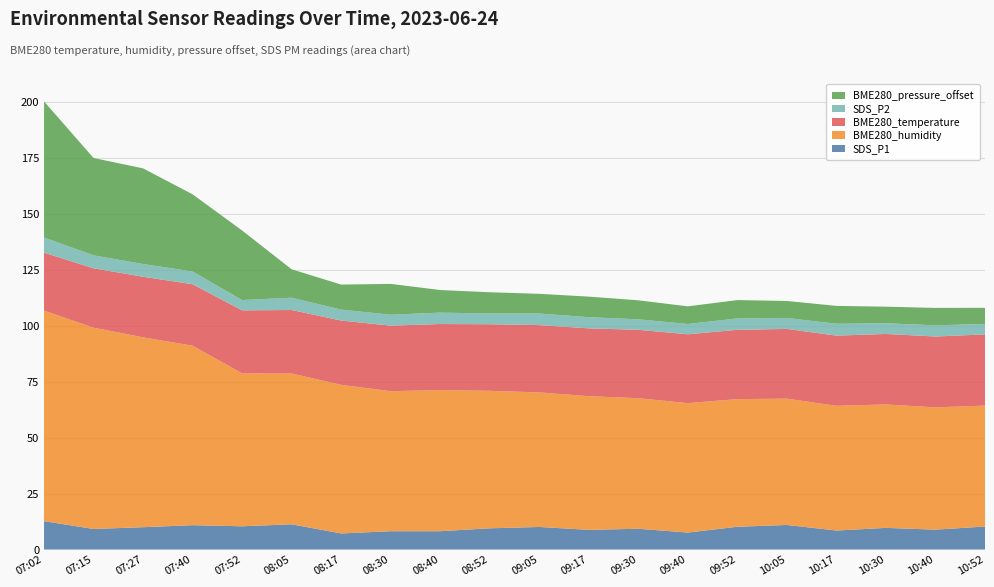

Reading left to right, what are all the values shown in this chart?

SDS_P1: 07:02=12.7	07:15=9.2	07:27=10.0	07:40=10.9	07:52=10.4	08:05=11.3	08:17=7.2	08:30=8.2	08:40=8.2	08:52=9.5	09:05=10.1	09:17=8.8	09:30=9.3	09:40=7.6	09:52=10.2	10:05=11.0	10:17=8.5	10:30=9.7	10:40=8.9	10:52=10.3
BME280_humidity: 07:02=94.2	07:15=90.0	07:27=84.9	07:40=80.3	07:52=68.4	08:05=67.5	08:17=66.5	08:30=62.6	08:40=63.1	08:52=61.5	09:05=60.2	09:17=59.8	09:30=58.4	09:40=57.9	09:52=57.1	10:05=56.5	10:17=55.8	10:30=55.2	10:40=54.7	10:52=54.1
BME280_temperature: 07:02=25.9	07:15=26.6	07:27=27.1	07:40=27.5	07:52=28.2	08:05=28.4	08:17=28.8	08:30=29.3	08:40=29.5	08:52=29.8	09:05=30.1	09:17=30.4	09:30=30.6	09:40=30.8	09:52=31.0	10:05=31.2	10:17=31.4	10:30=31.6	10:40=31.7	10:52=31.9
SDS_P2: 07:02=6.8	07:15=5.8	07:27=5.7	07:40=5.7	07:52=4.6	08:05=5.5	08:17=4.9	08:30=4.9	08:40=5.1	08:52=4.8	09:05=5.2	09:17=5.0	09:30=4.7	09:40=4.6	09:52=5.1	10:05=4.9	10:17=5.3	10:30=4.8	10:40=5.0	10:52=4.7
BME280_pressure_offset: 07:02=60.9	07:15=43.5	07:27=42.8	07:40=34.5	07:52=31.1	08:05=12.7	08:17=11.2	08:30=13.8	08:40=10.1	08:52=9.5	09:05=8.8	09:17=9.2	09:30=8.5	09:40=7.9	09:52=8.2	10:05=7.6	10:17=8.0	10:30=7.4	10:40=7.8	10:52=7.2